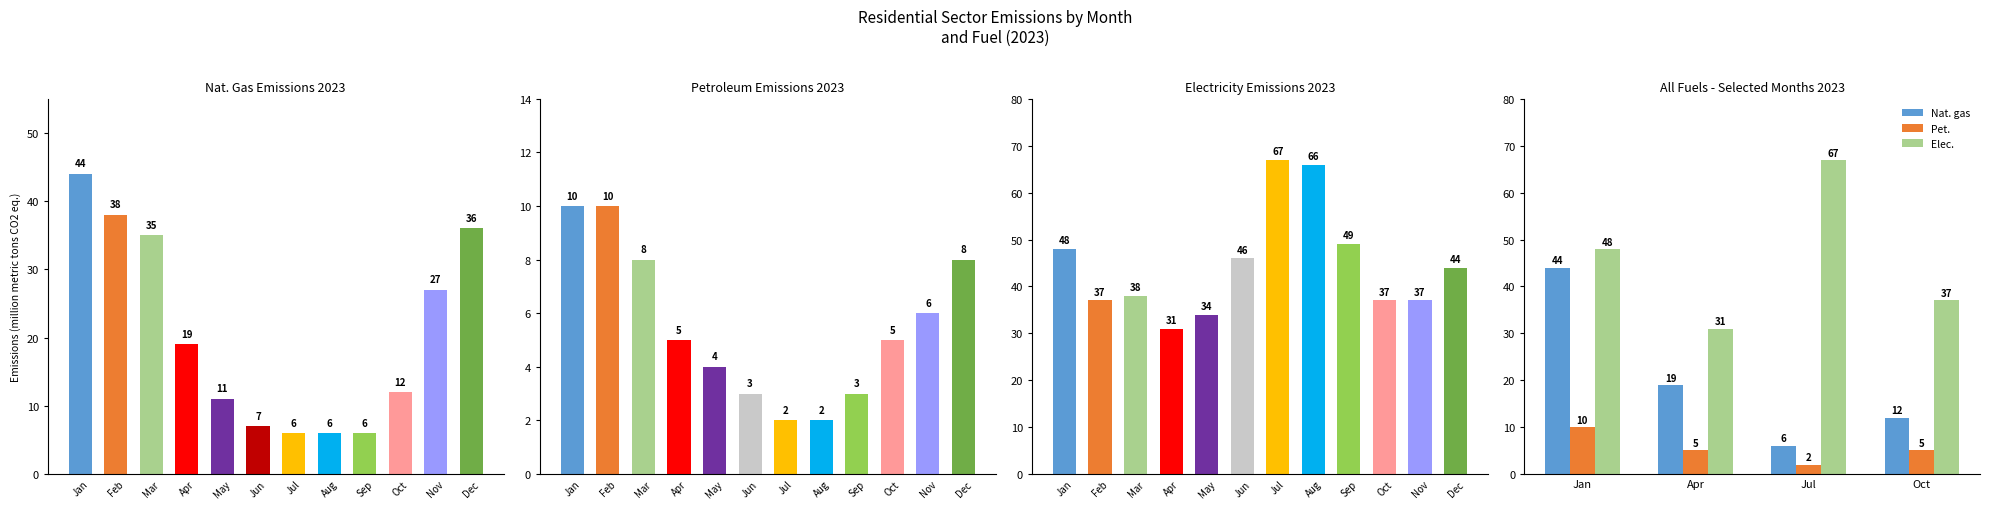

Which series has the largest total across all categories?

Elec.